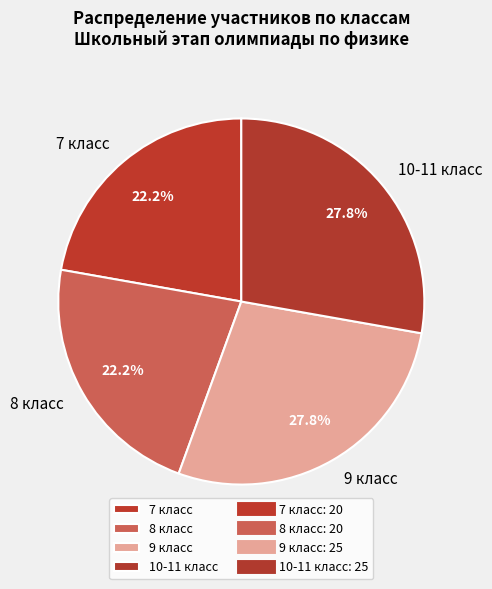

How many slices are in this pie chart?

4